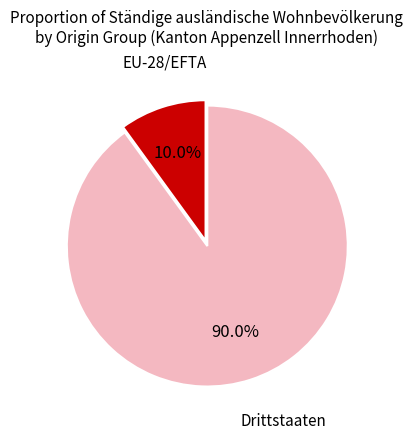

Does any single category account for the majority?

Yes